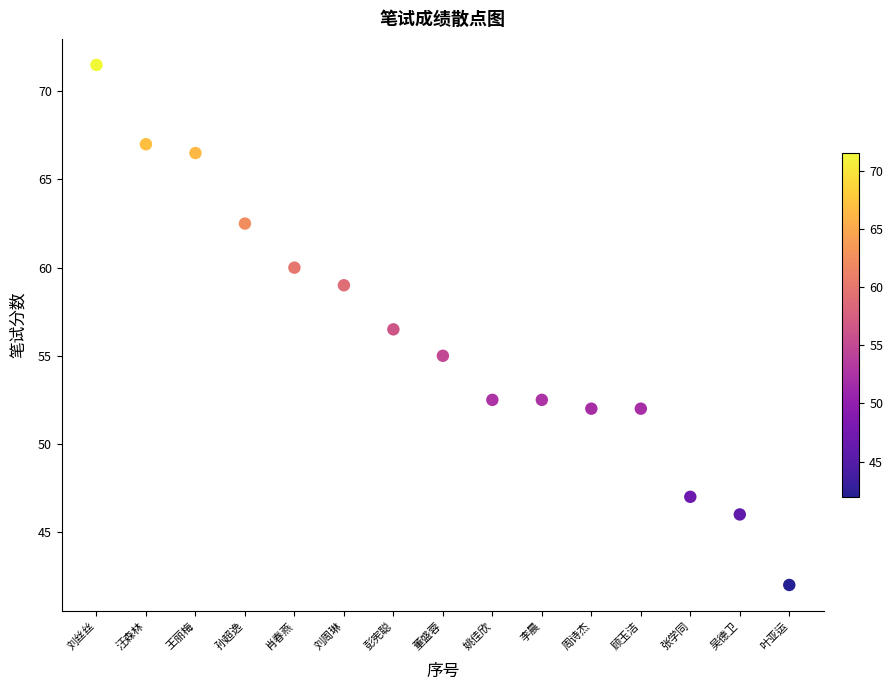

What is the range of Y values (max minus min)?

29.5